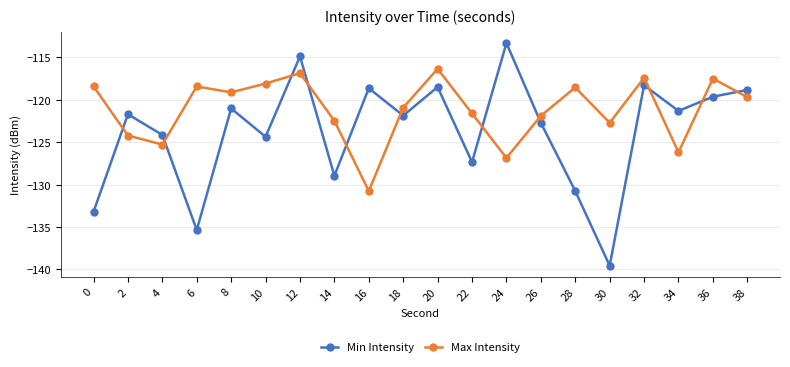

What is the smallest value displayed?

-139.6